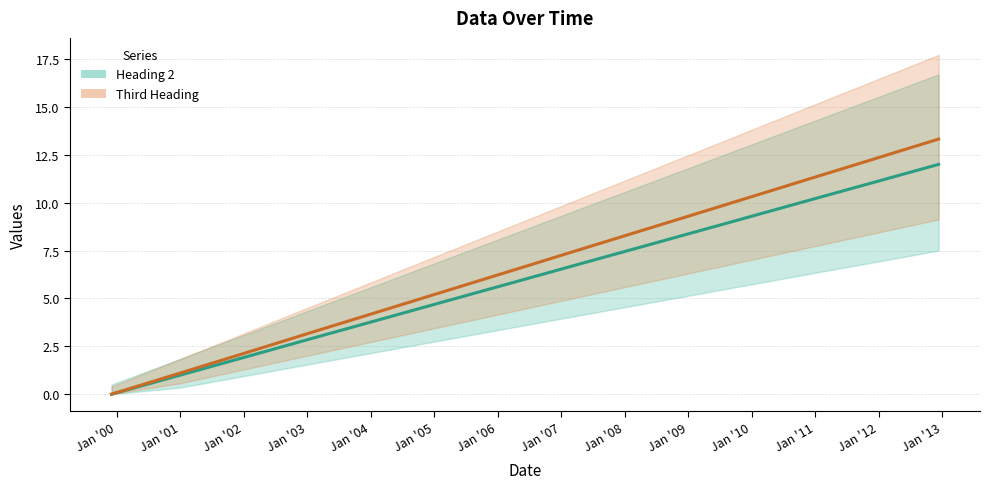

What is the difference between the highest and lowest values at 2003-03-03?

0.3